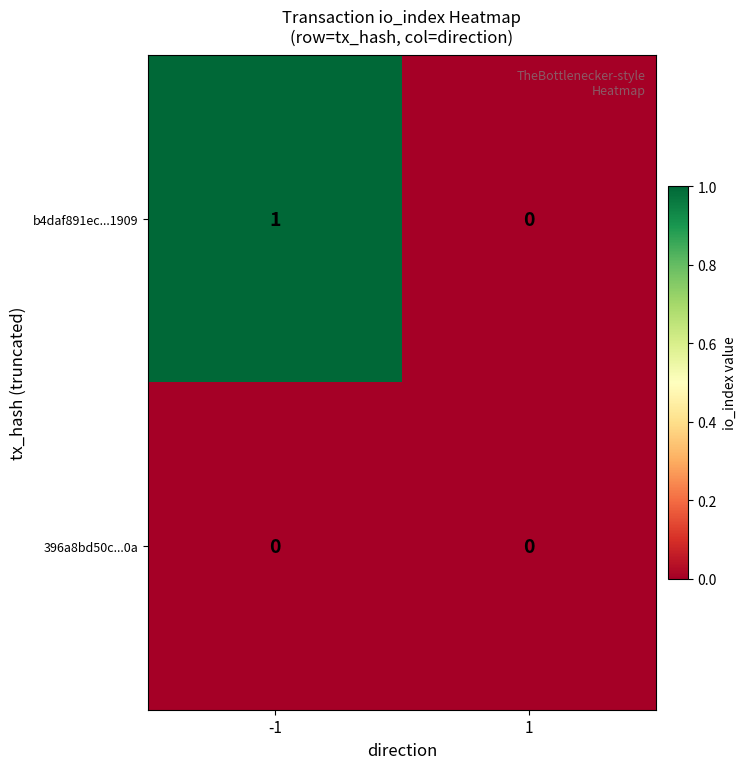

Is it true that 396a8bd50c...0a equals 0 at -1?

True